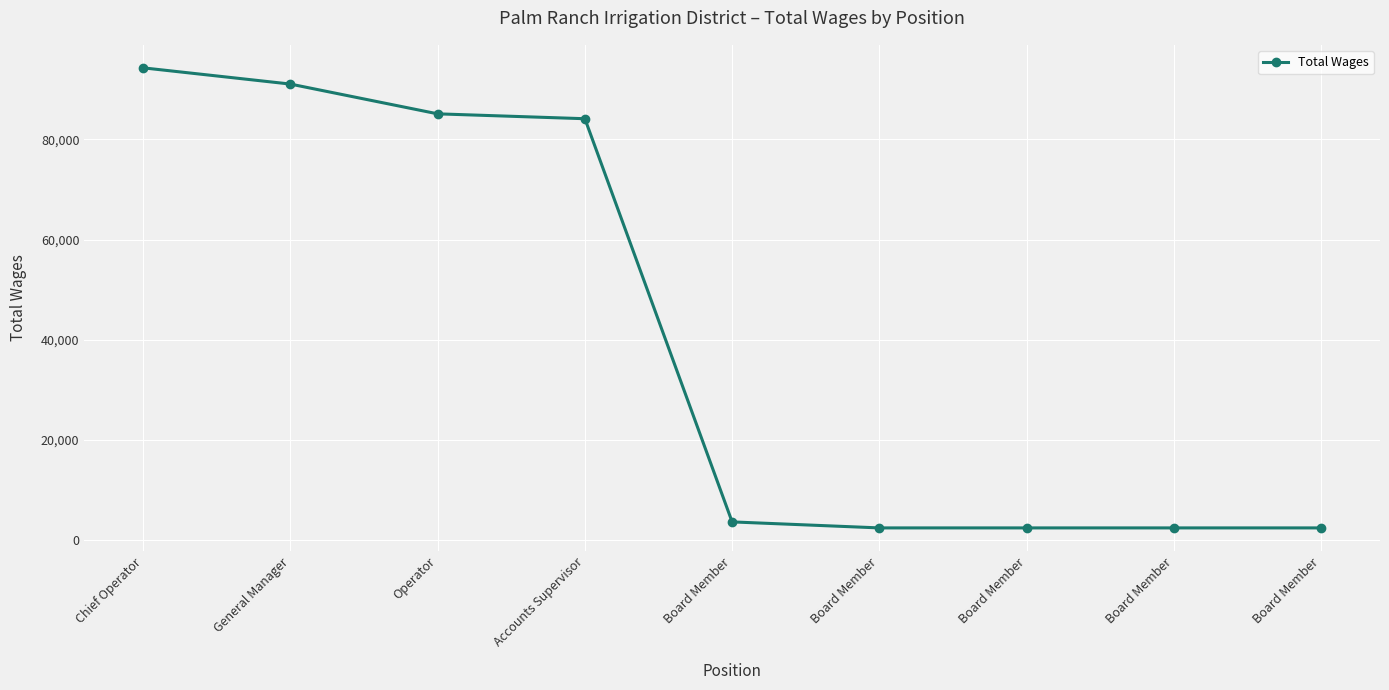

Does the chart have visible grid lines?

Yes